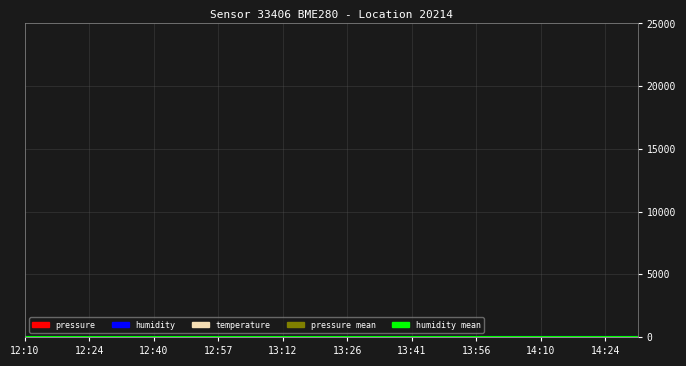

What position from the right is 13:12?

12